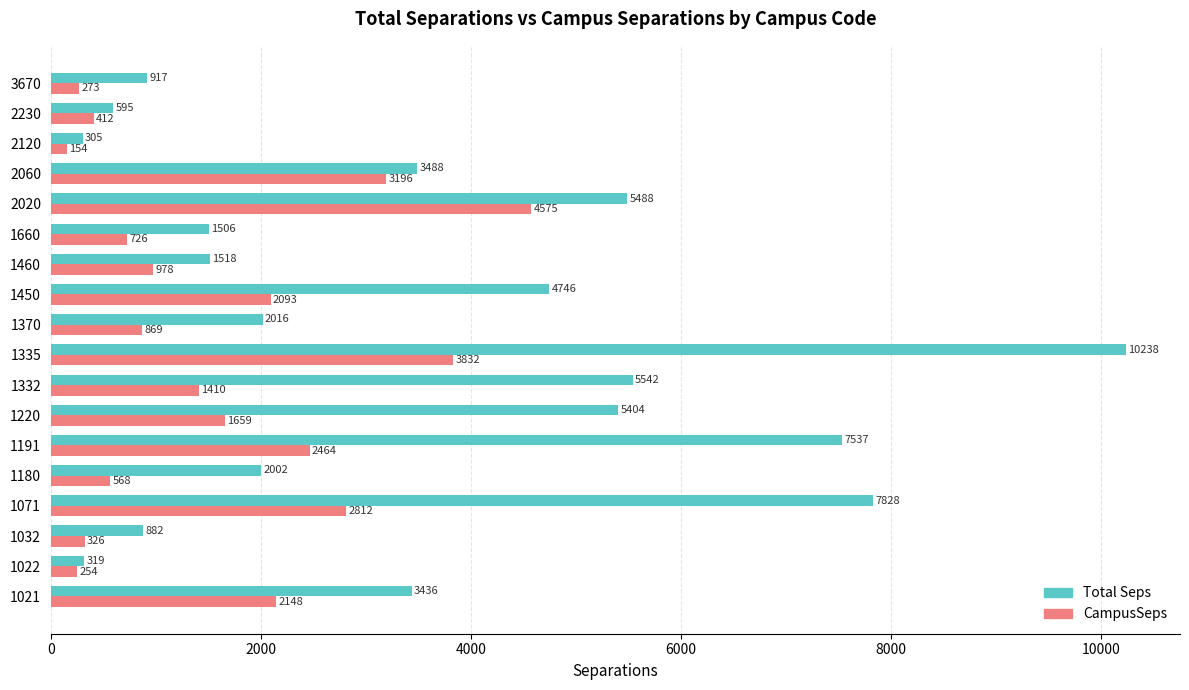

Which series has the widest spread of values?

Total Seps